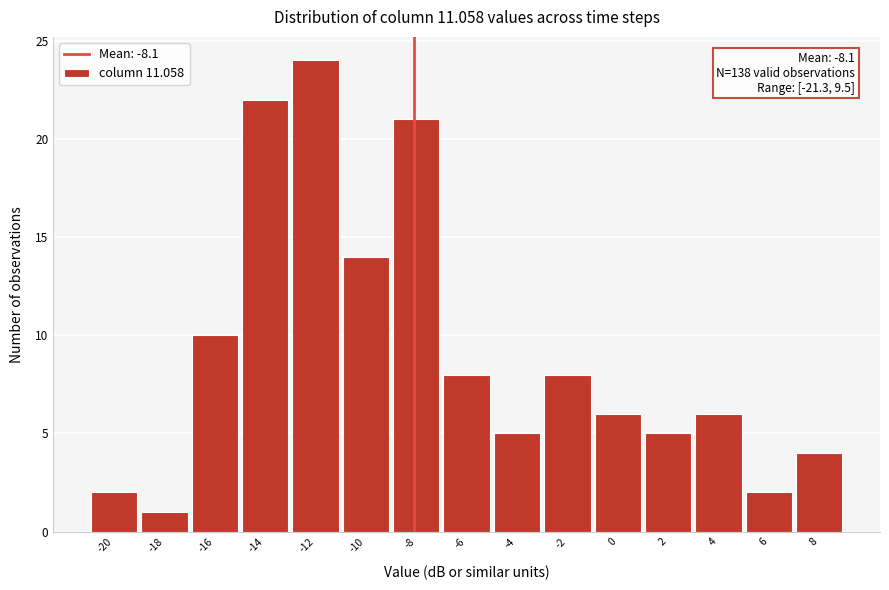

Reading right to left, what are all the values shown in this chart?

8=4	6=2	4=6	2=5	0=6	-2=8	-4=5	-6=8	-8=21	-10=14	-12=24	-14=22	-16=10	-18=1	-20=2